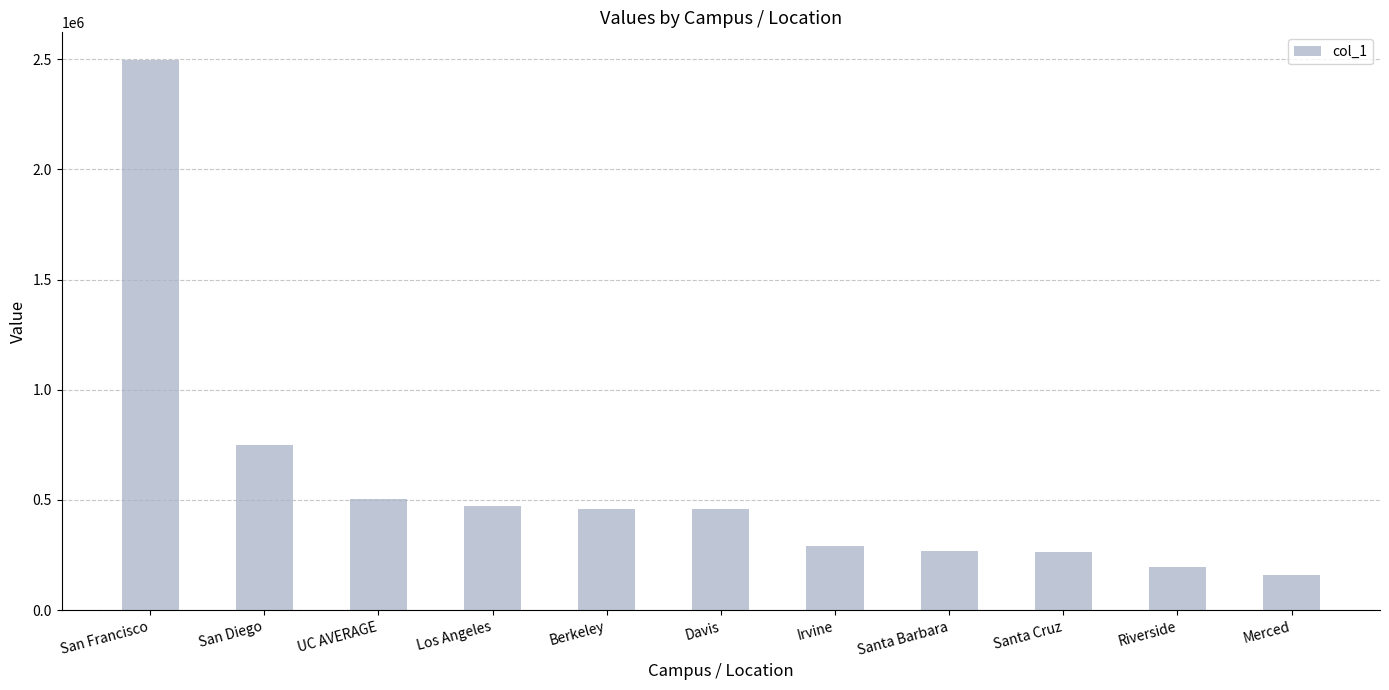

What is the greatest value displayed?

2497000